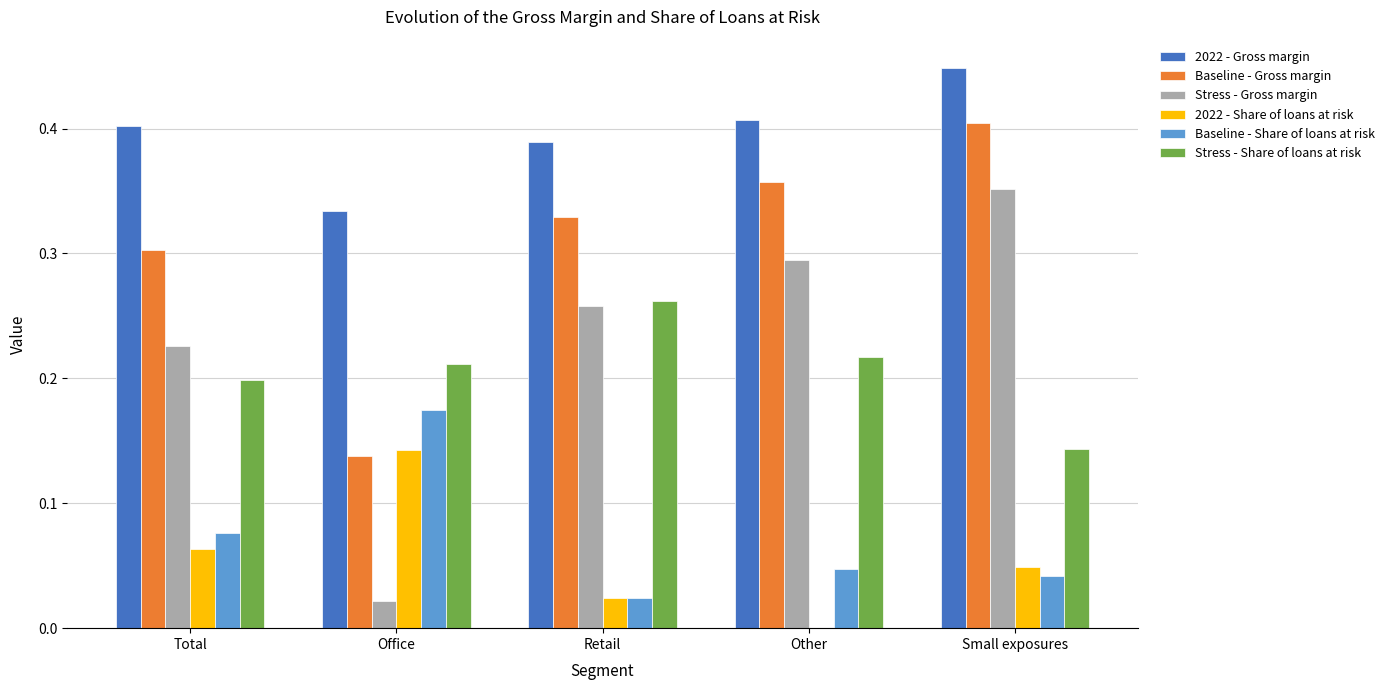

Rank the categories by 2022 - Gross margin value from lowest to highest.

Office, Retail, Total, Other, Small exposures